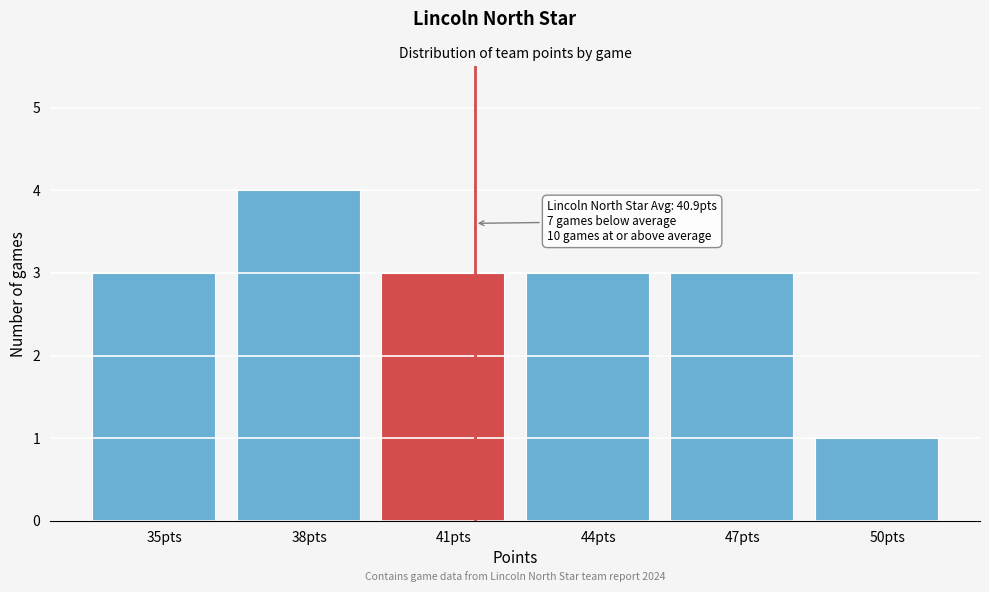

Reading left to right, extract all data points from this chart.

35pts=3	38pts=4	41pts=3	44pts=3	47pts=3	50pts=1